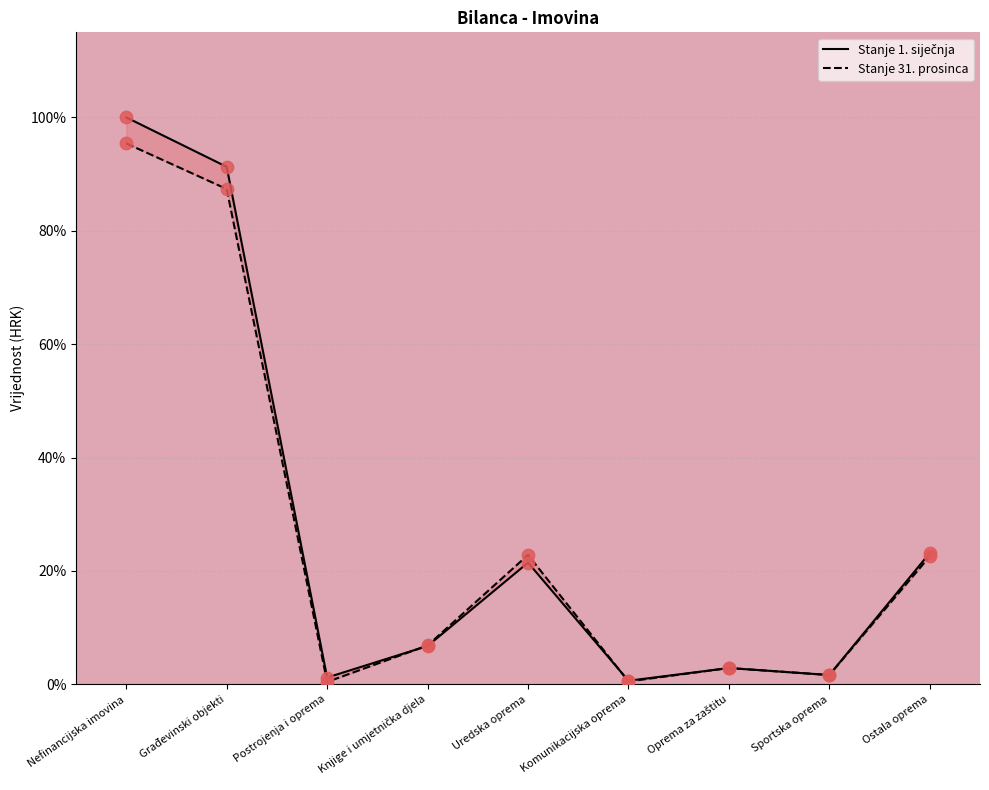

Is the value of Stanje 31. prosinca at Oprema za zaštitu greater than the value of Stanje 1. siječnja at Sportska oprema?

Yes